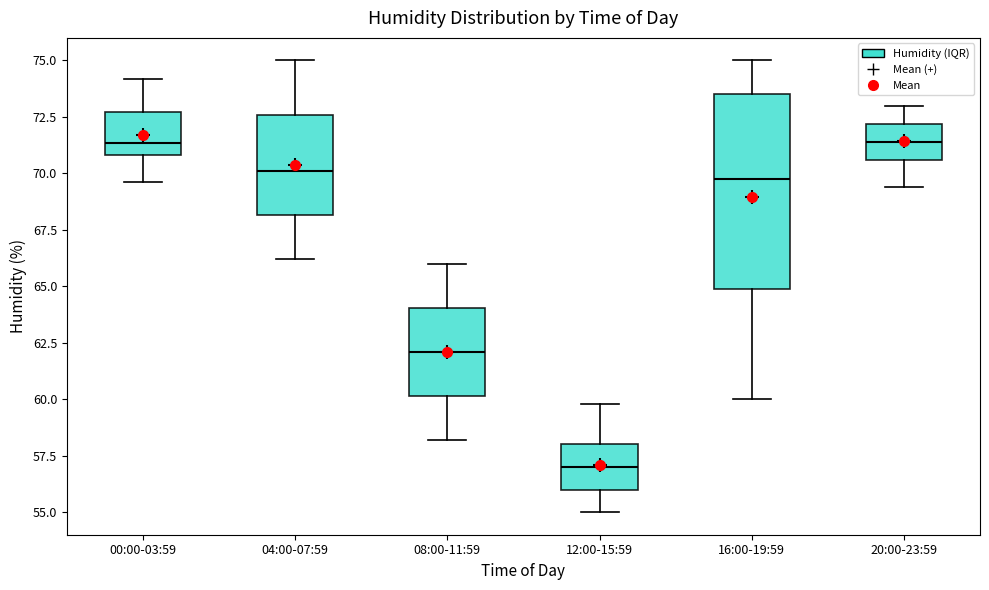

Where does the median line of the box for 04:00-07:59 sit on the y-axis? The values are not printed on the chart, so give them approximately, as read against the axis.

70.0